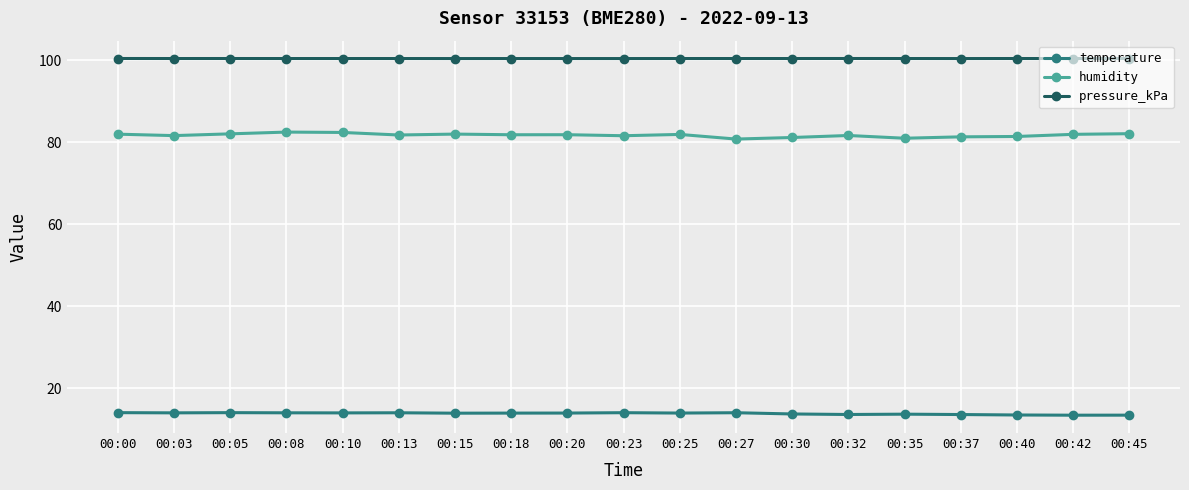

Which series has the largest total across all categories?

pressure_kPa